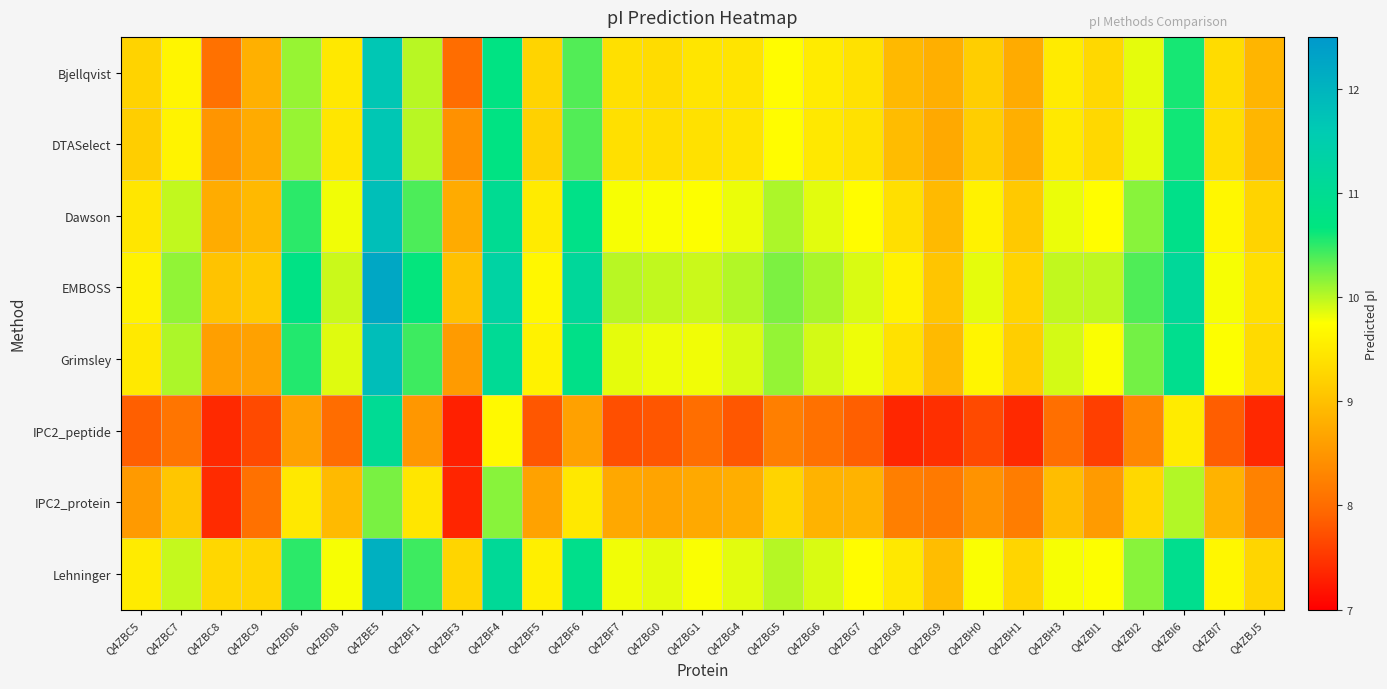

Which category has the lowest value across all series?

Q4ZBF3